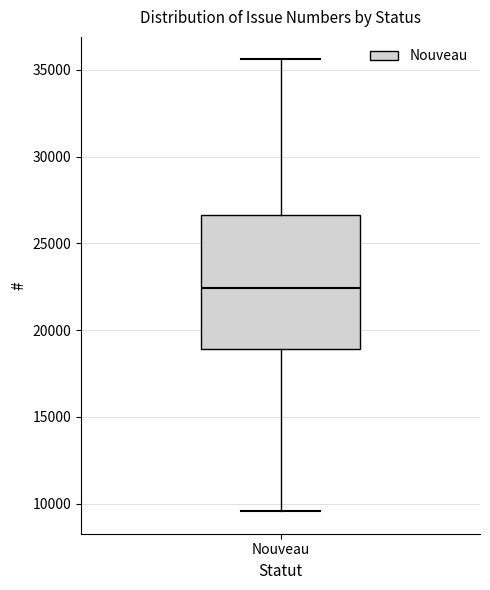

Read this box plot against the y-axis: the position of the median line, the range covered by the box, and the ends of both whiskers. The values are not printed on the chart, so give them approximately, as read against the axis.

median 22500, box 19000 to 26500, whiskers 9500 to 35500